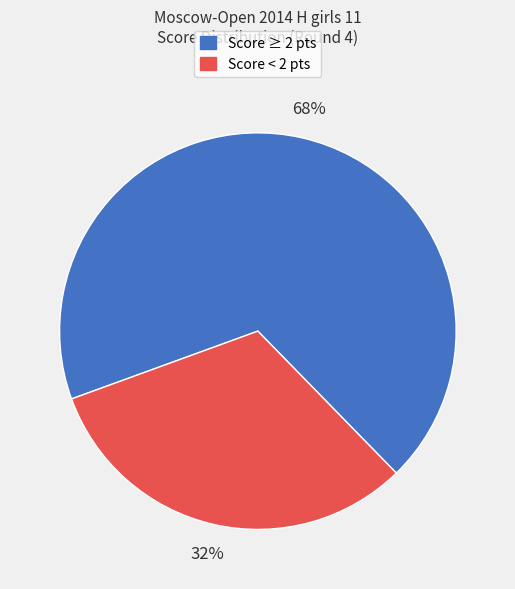

Is there a majority slice in this chart?

Yes